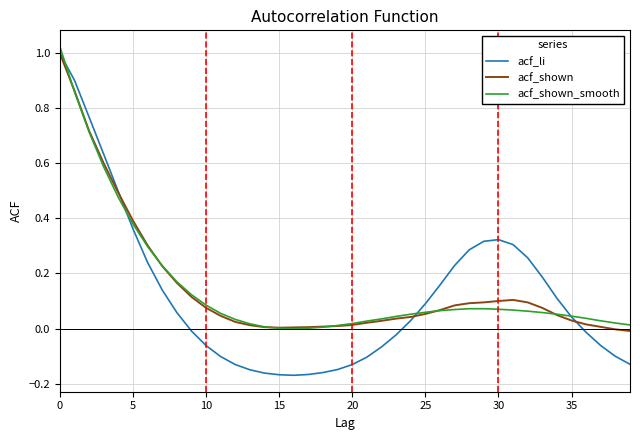

Which series has the largest range (max minus min)?

acf_li